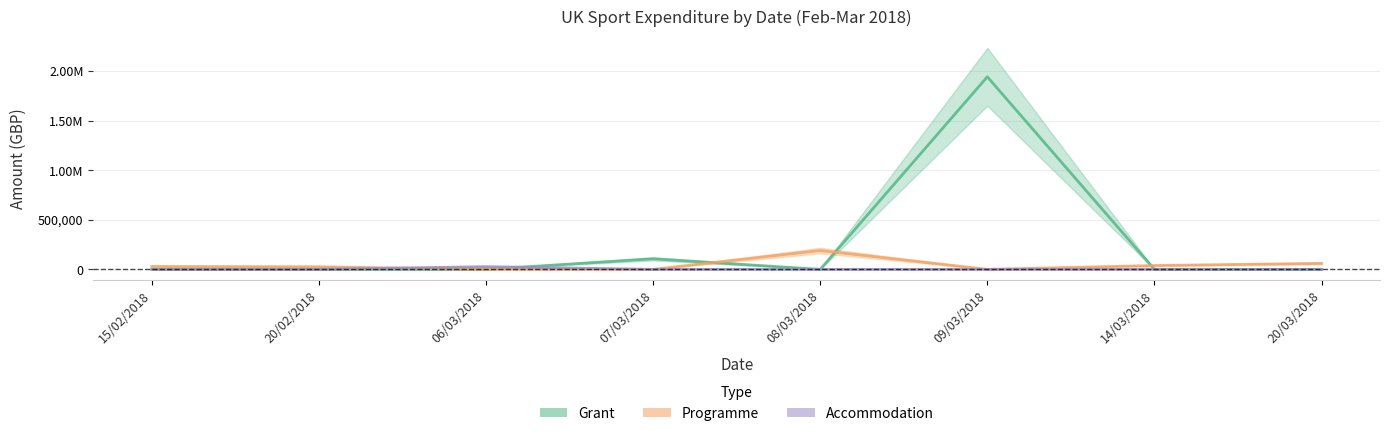

Rank the series by their average value, from lowest to highest.

Accommodation, Programme, Grant